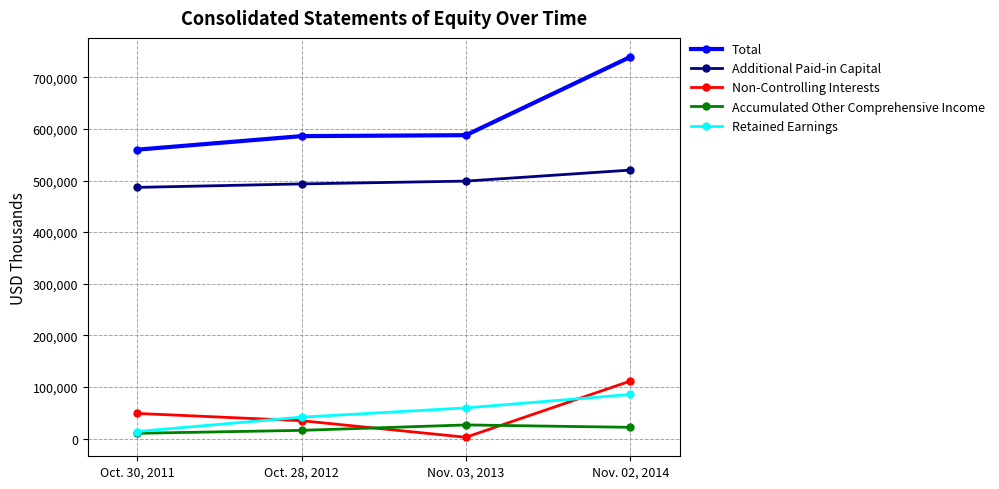

What is the label of the 3rd point from the right?

Oct. 28, 2012